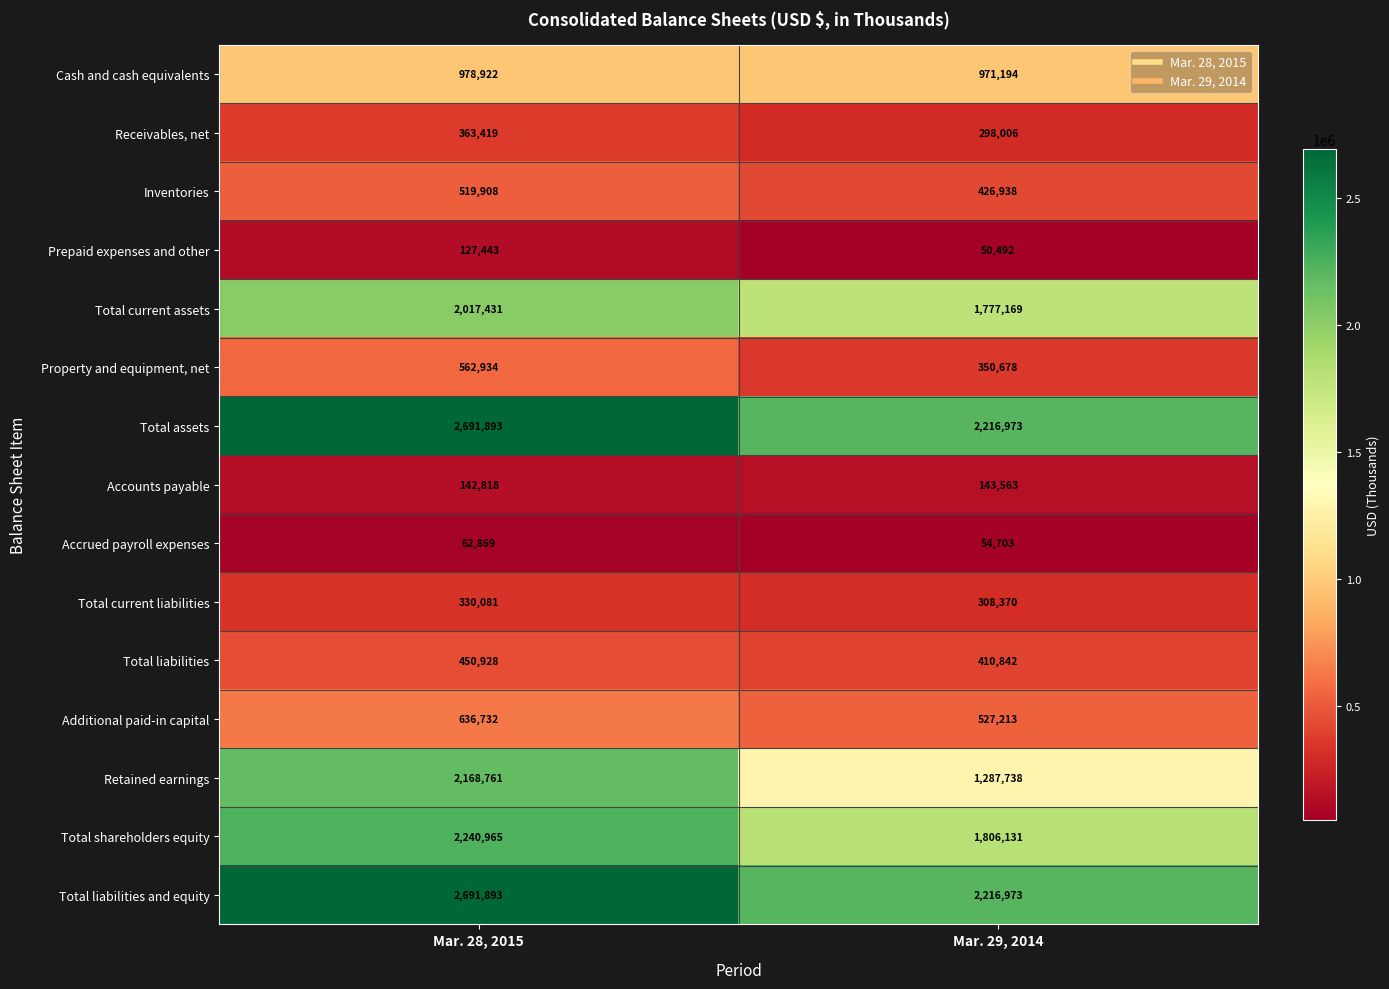

What is the total value across all series at Mar. 29, 2014?

12846983